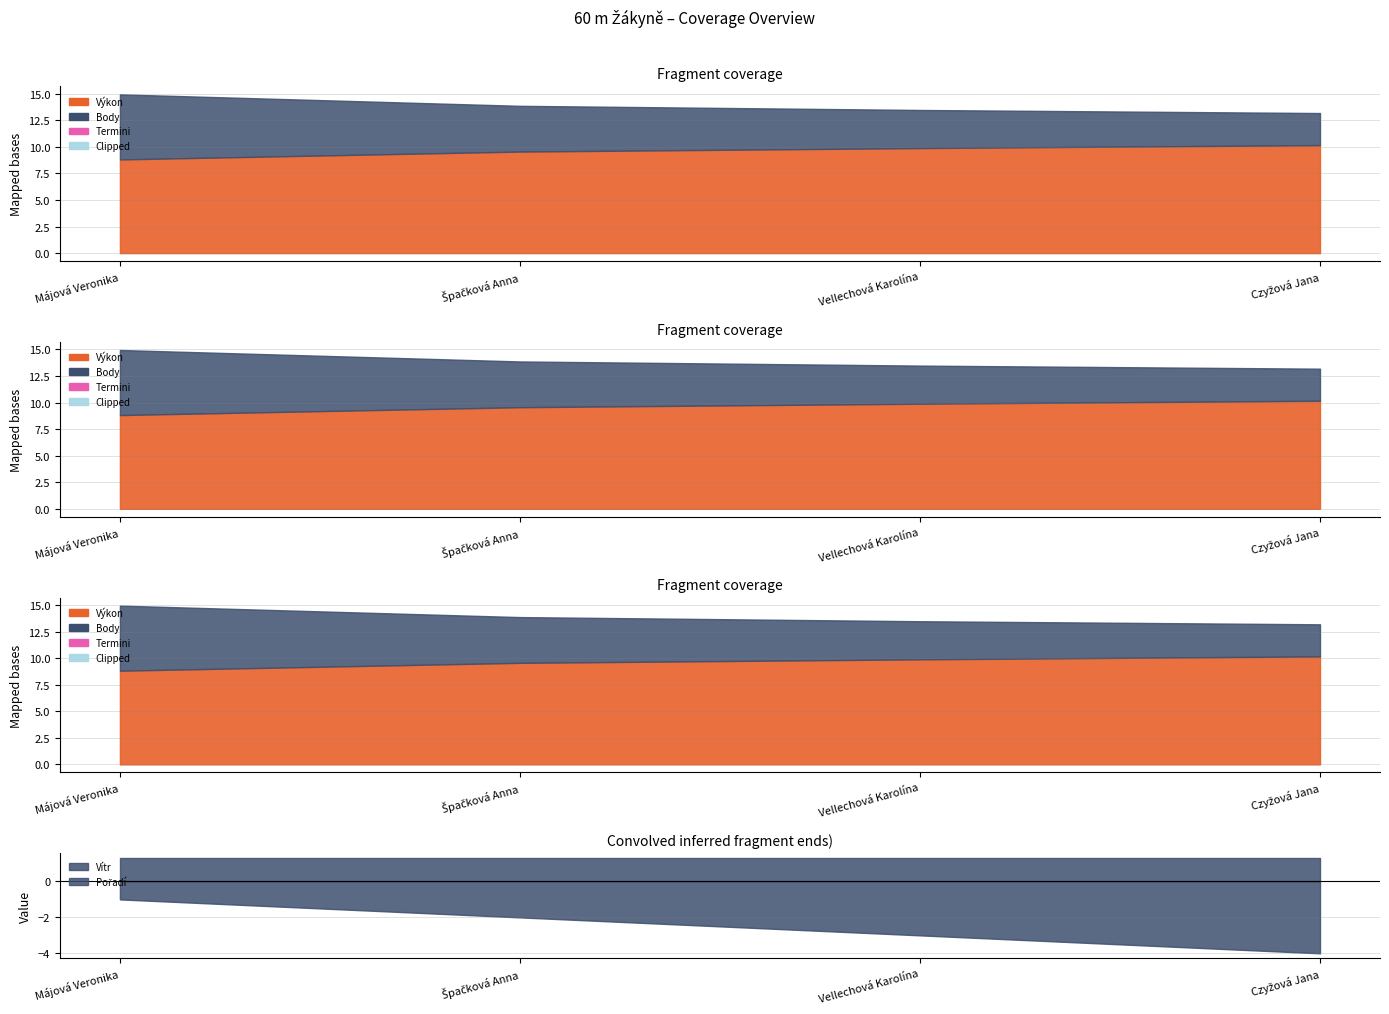

Which series has the widest spread of values?

Body